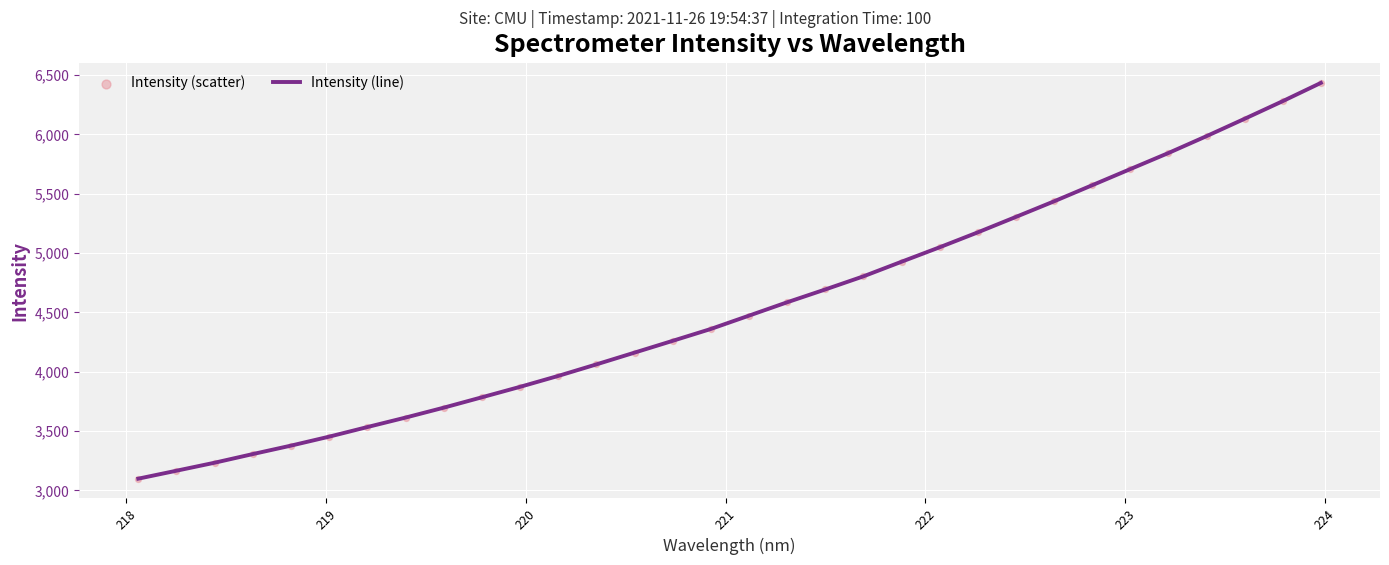

What is the smallest value displayed?

3099.3